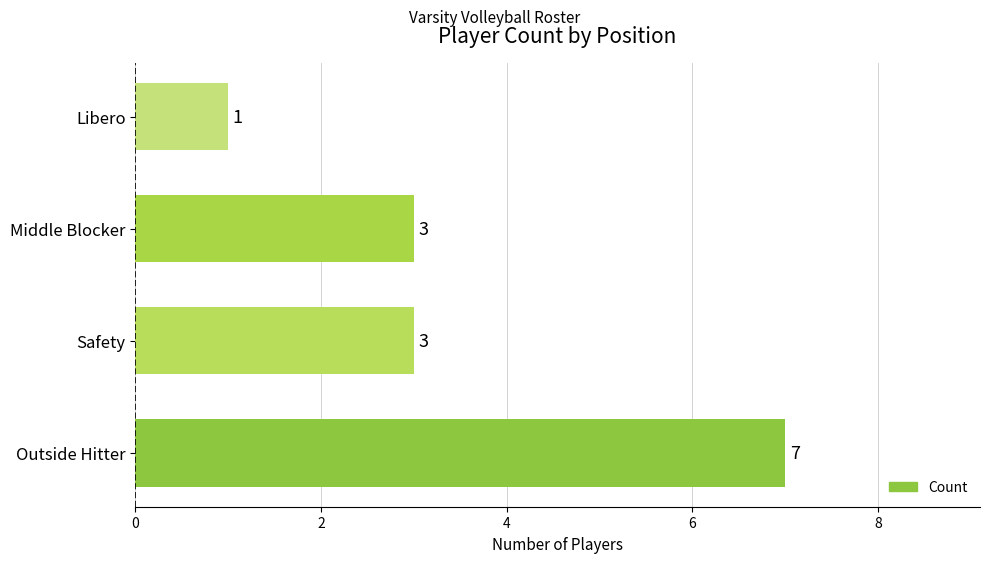

What is the difference between the second highest and minimum values?

2